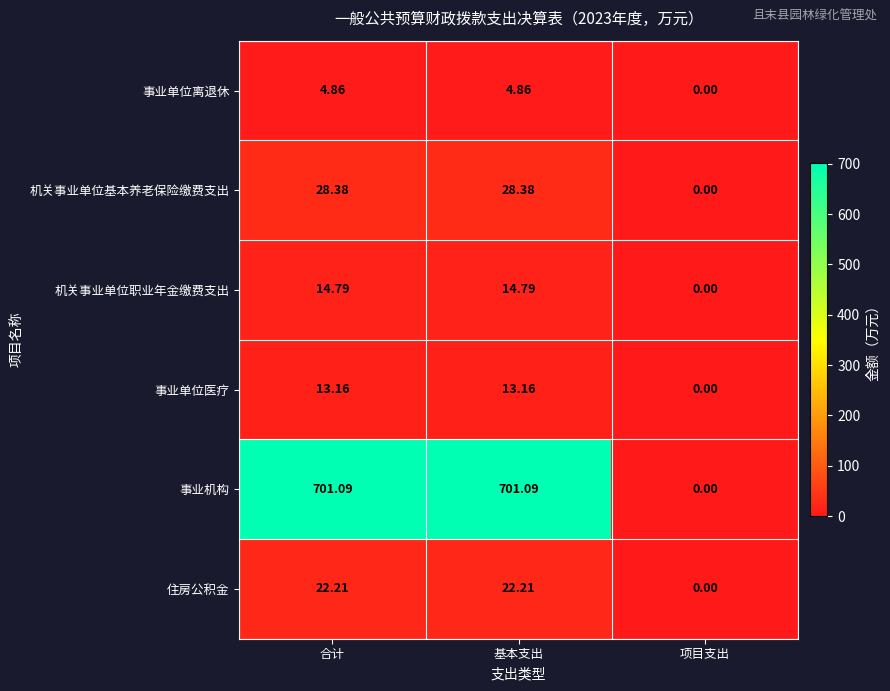

At which category does the chart reach its minimum across all series?

项目支出